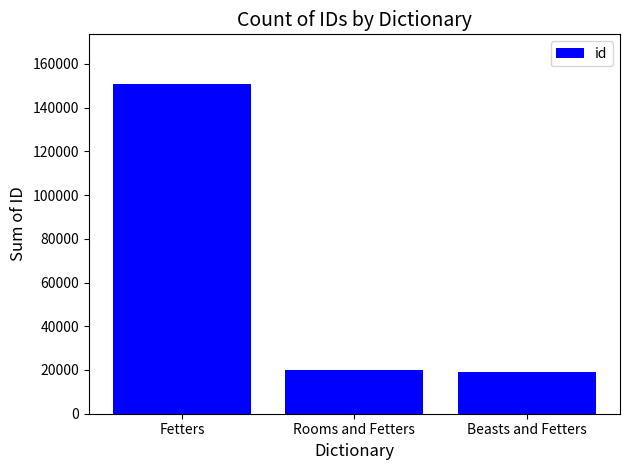

What is the ratio of the value at Beasts and Fetters to the value at Fetters?

0.1